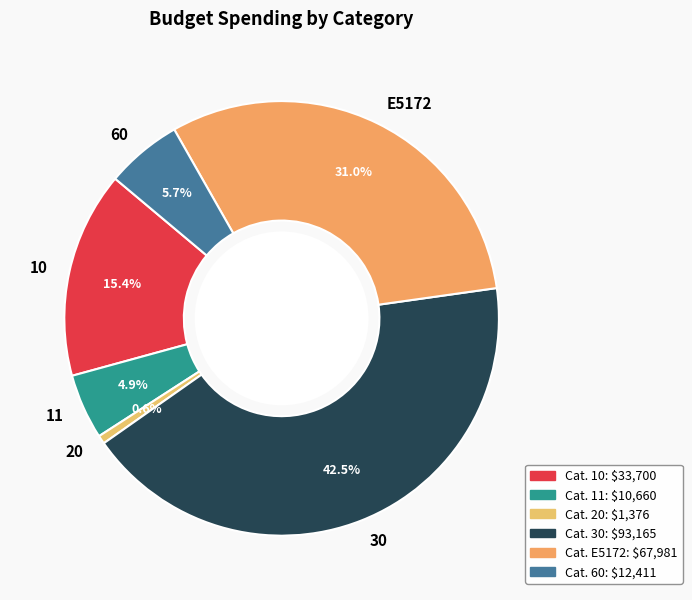

Which slice is the smallest?

20